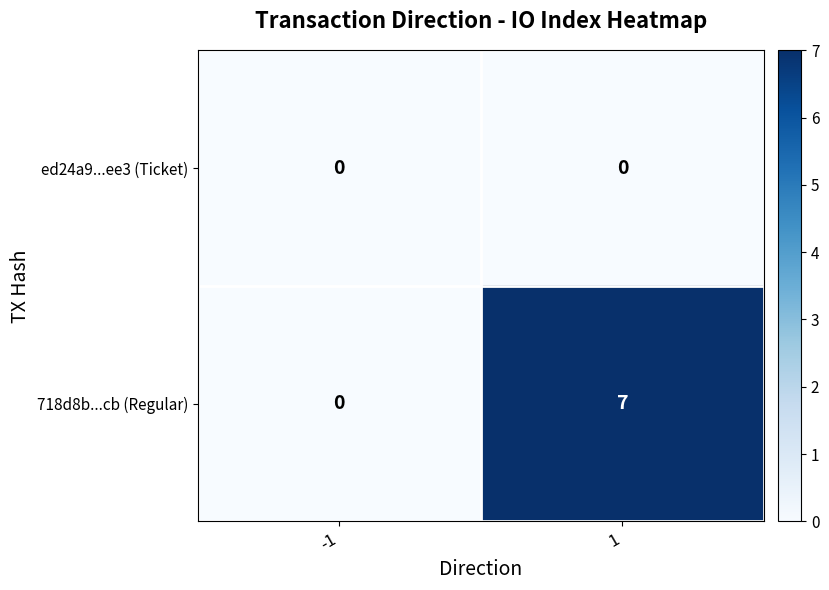

The value of 718d8b...cb (Regular) at -1 is 0. True or false?

True